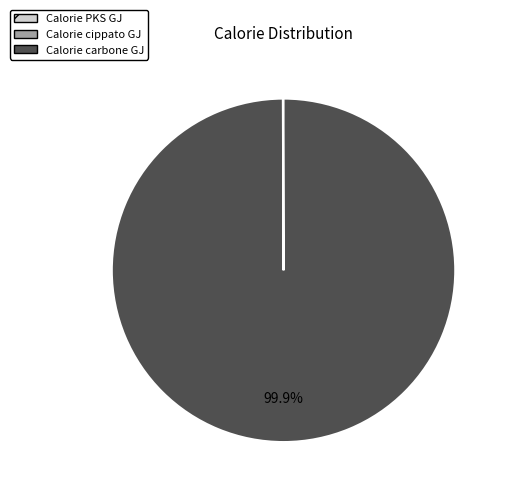

What is the largest slice in the pie chart?

Calorie carbone GJ